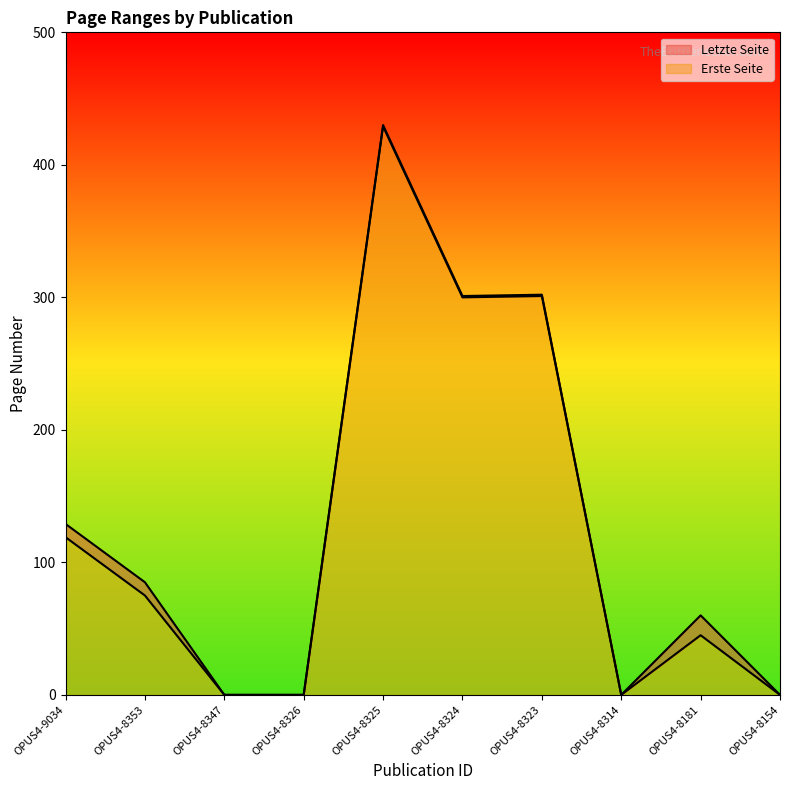

Which series has the widest spread of values?

Letzte Seite